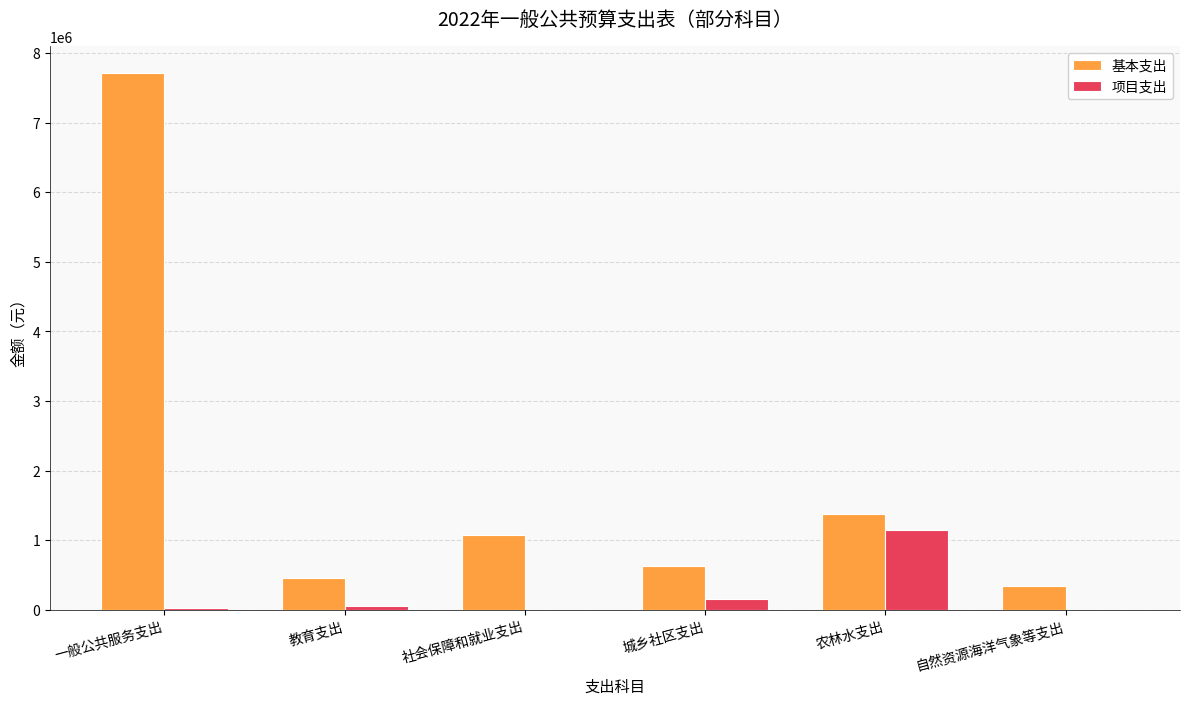

What is the maximum value shown in the chart?

7713831